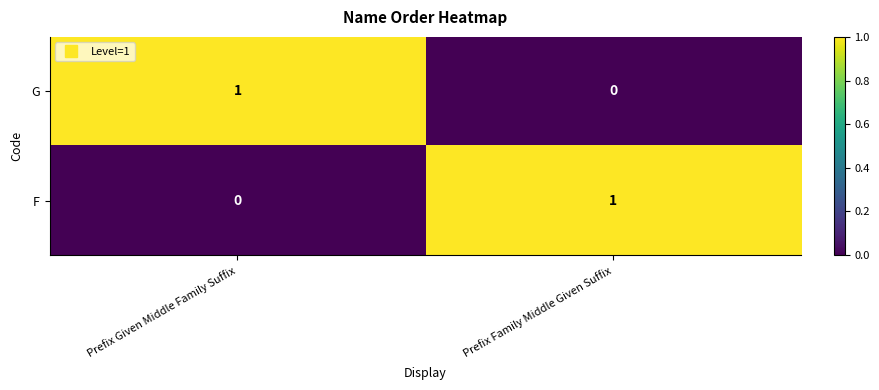

Is the value of G at Prefix Family Middle Given Suffix greater than the value of F at Prefix Family Middle Given Suffix?

No